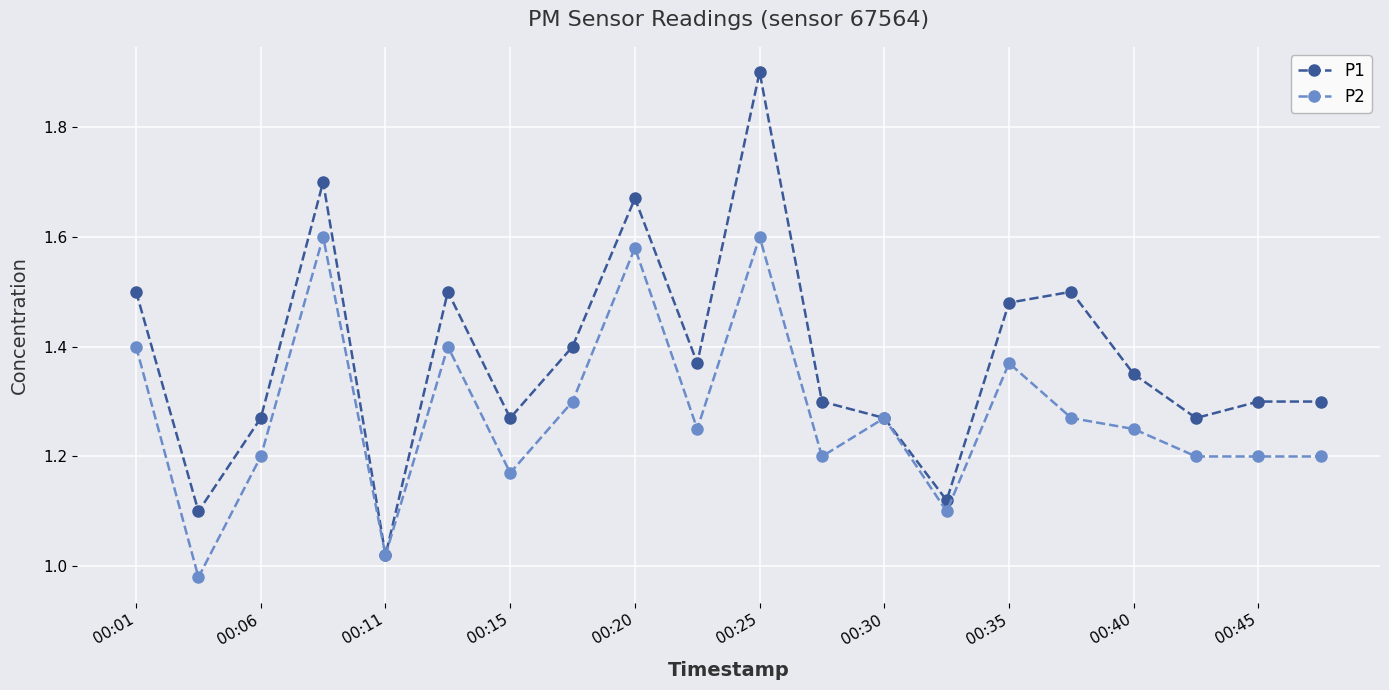

How many interior local valleys does the P1 series have?

6